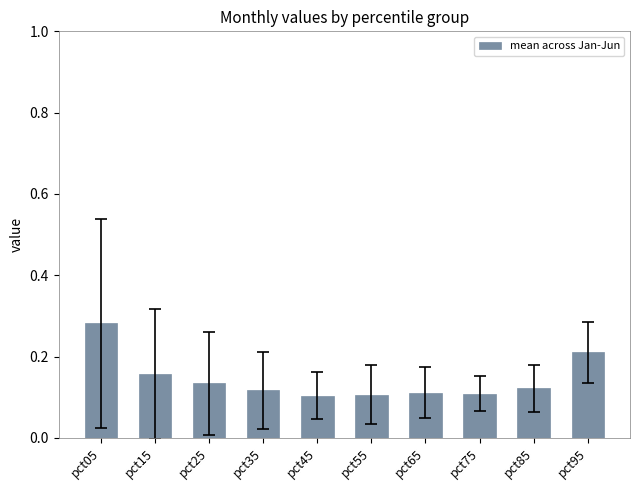

Are the bars horizontal?

No